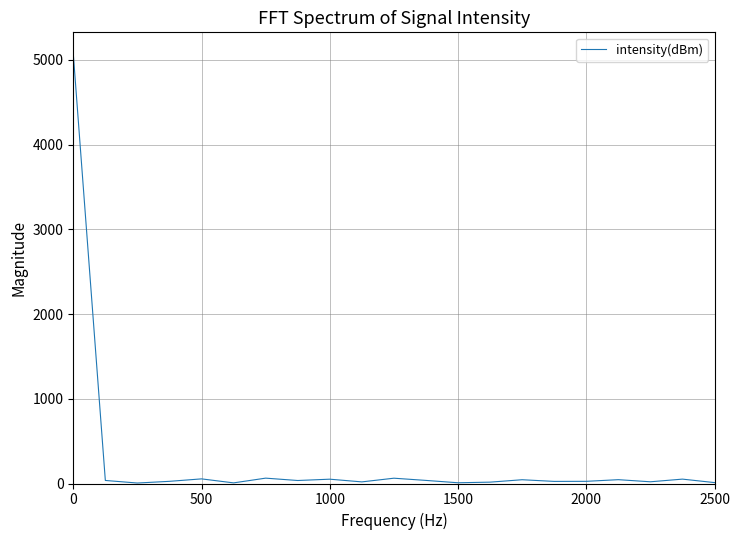

What is the difference between the maximum and minimum values?

5065.0